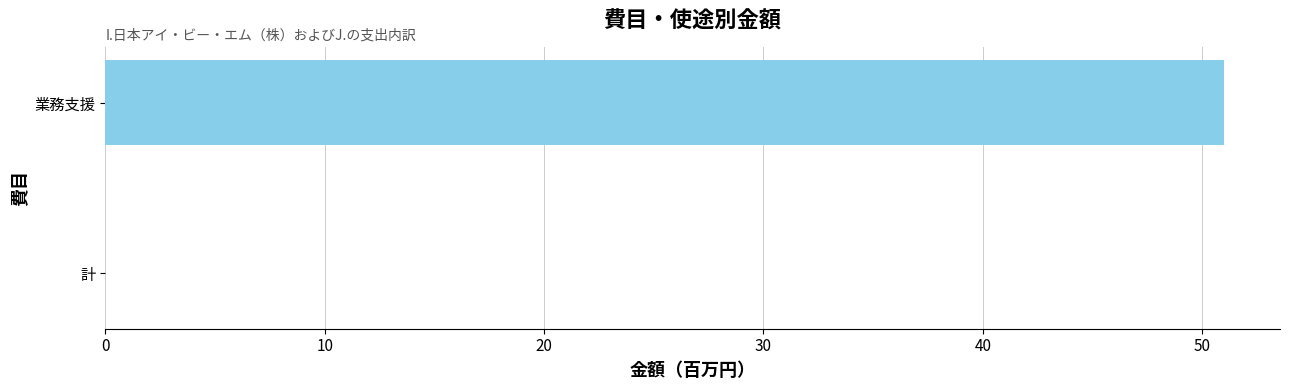

What value does the data have at 業務支援, to the nearest 10?

50